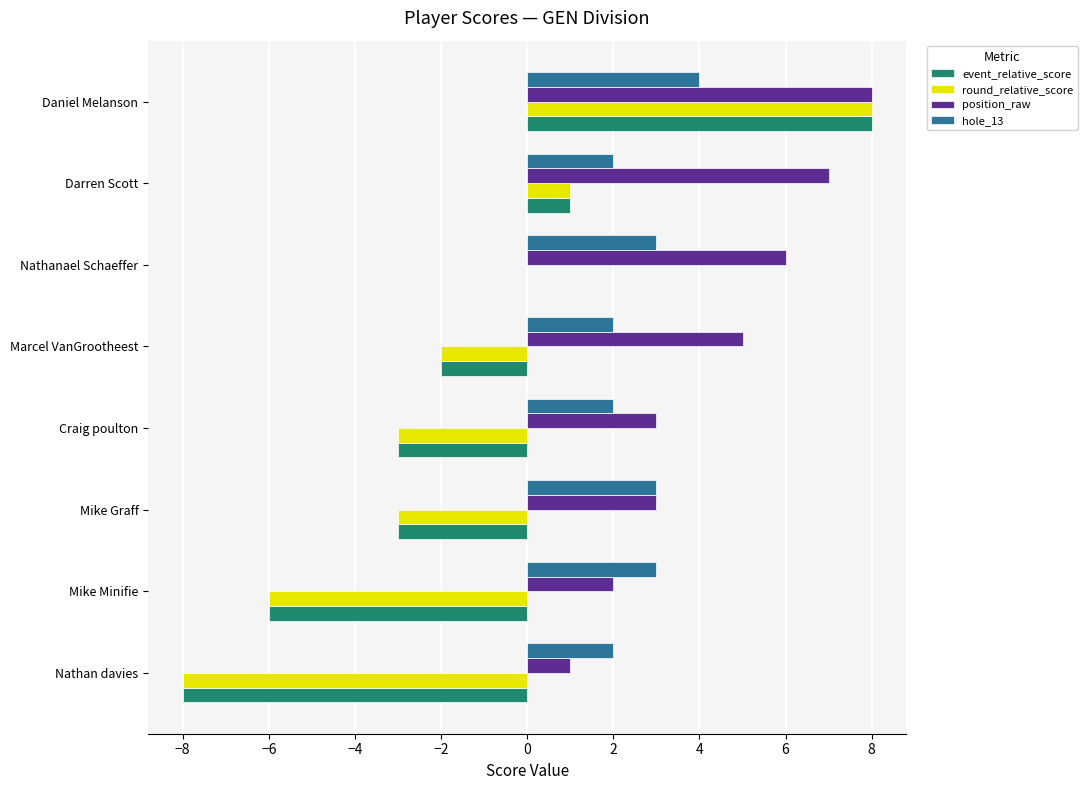

What is the greatest value displayed?

8